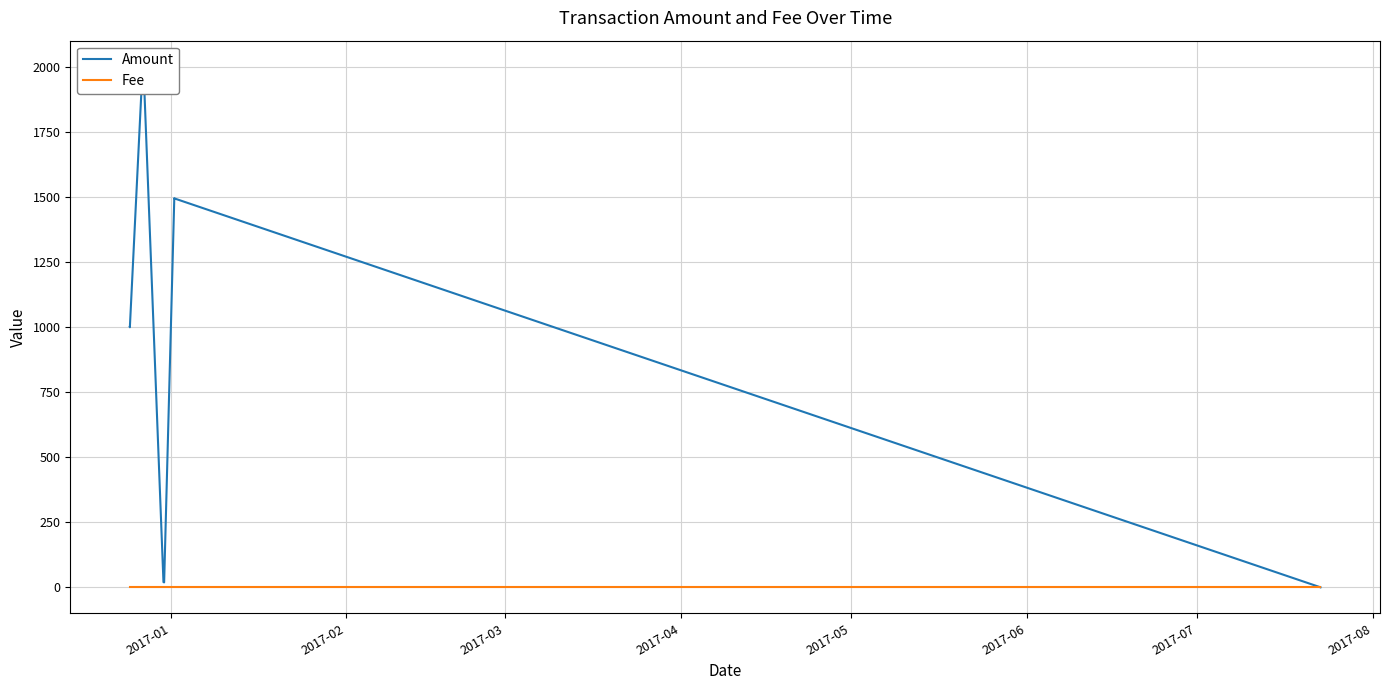

Is this an area chart (filled region under the line)?

No